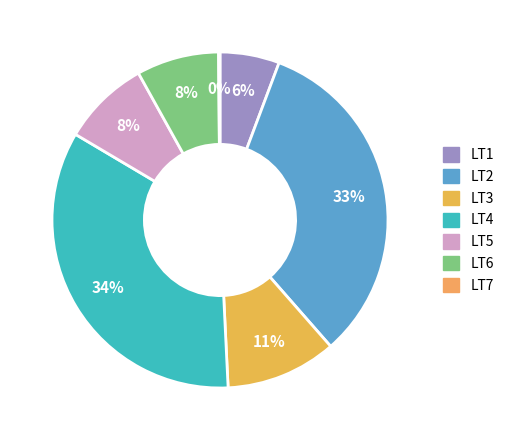

What percentage is the LT3 slice, to the nearest percent?

11%